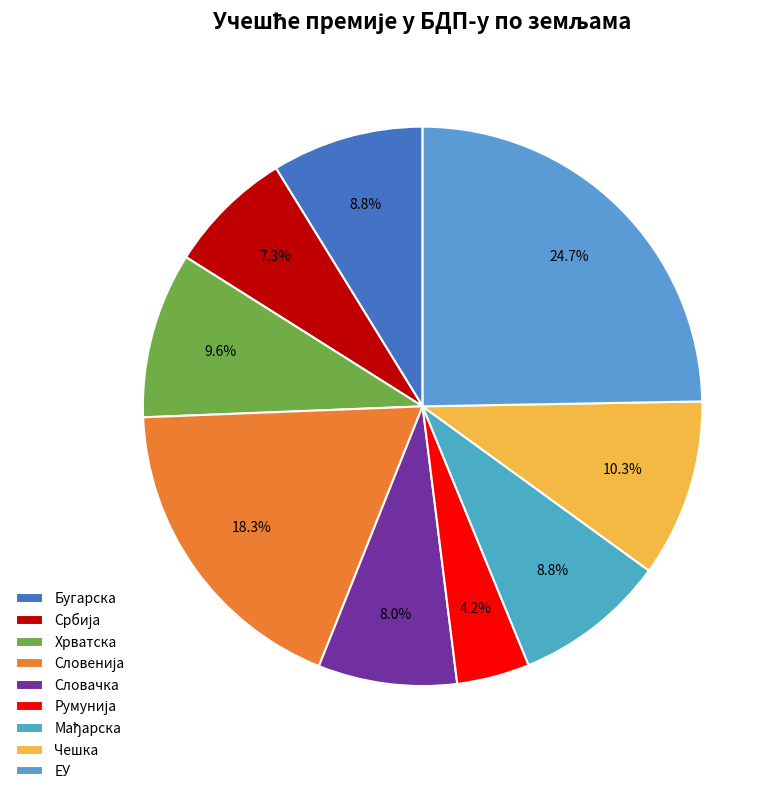

What is the change in value from Бугарска to Румунија?

-1.3